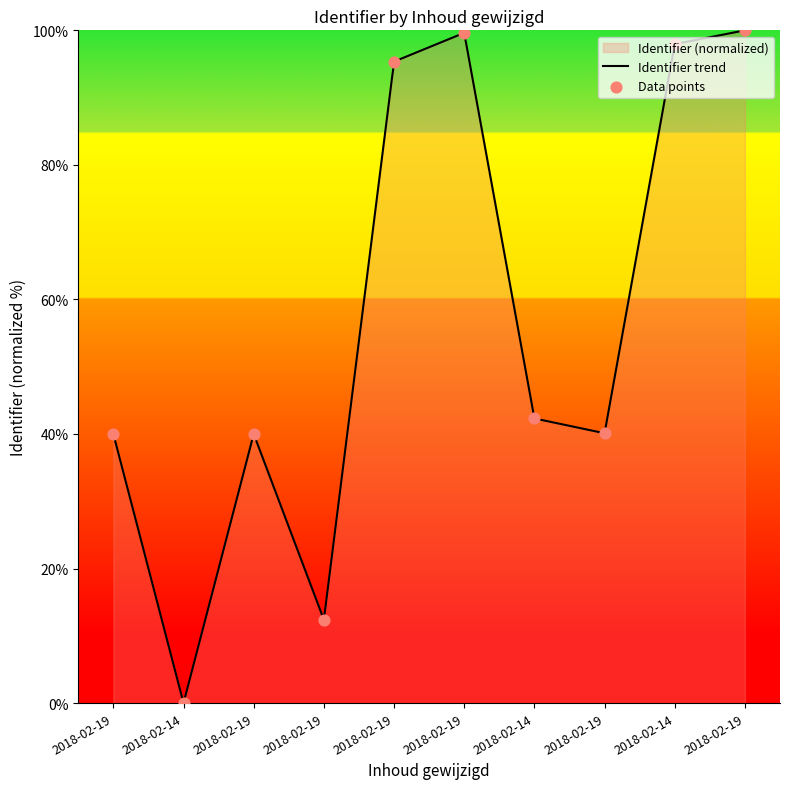

What is the ratio of the value at 2018-02-19 to the value at 2018-02-19?

2.4